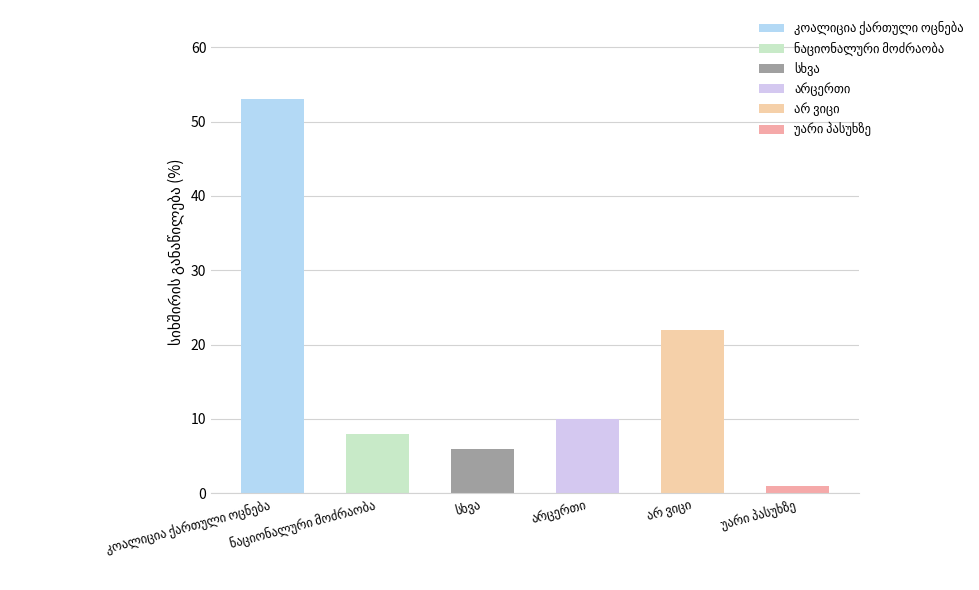

Approximately how many times larger is the value at კოალიცია ქართული ოცნება compared to არ ვიცი?

2.4